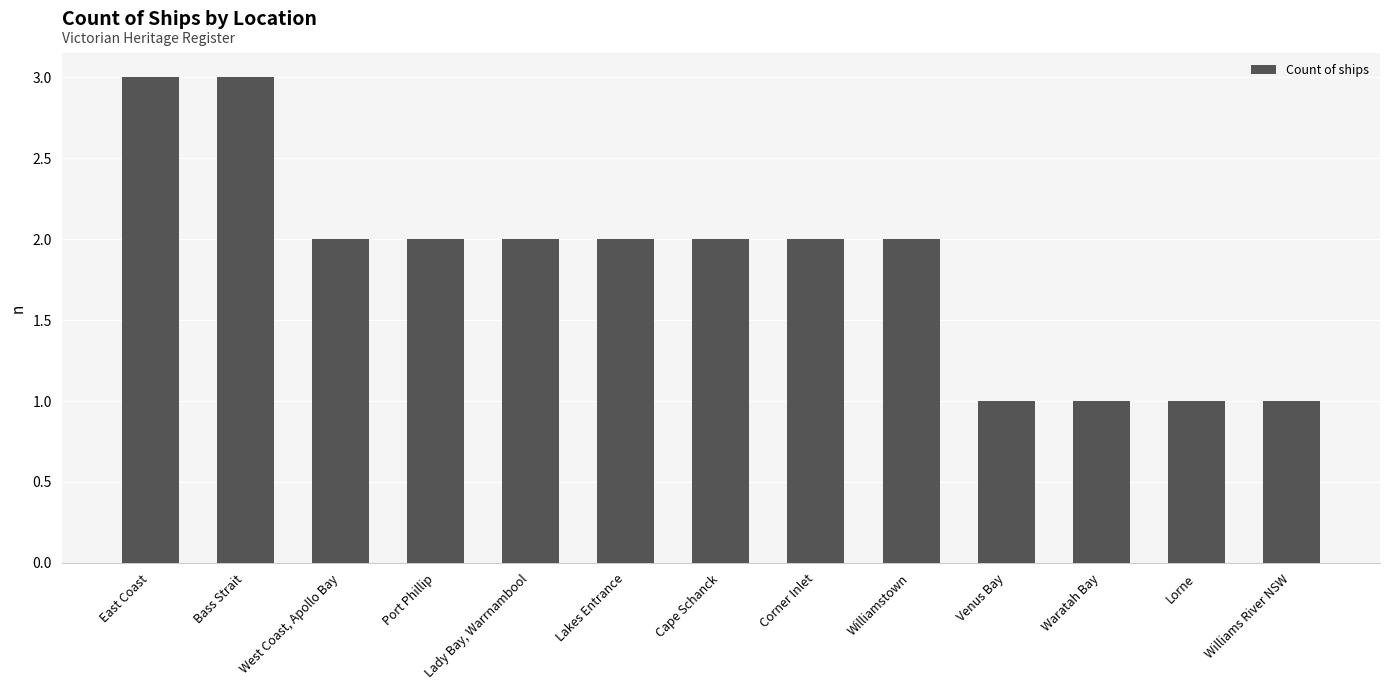

What is the difference between the second highest and second lowest values?

2